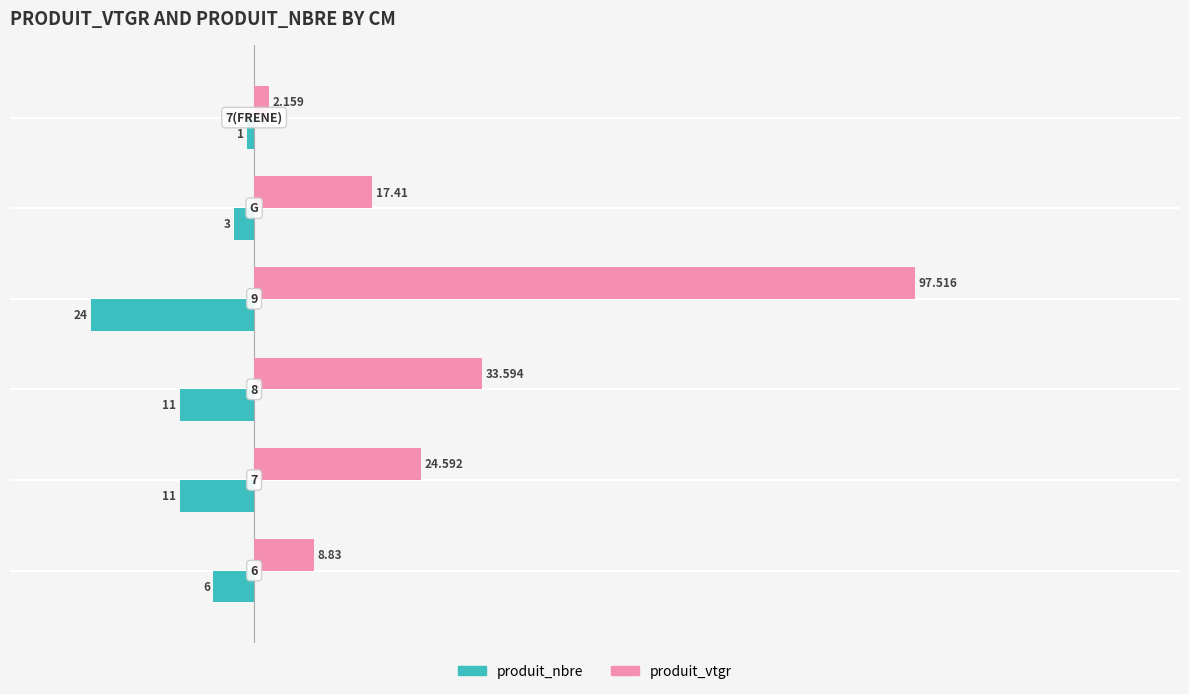

What are all the series names shown in the legend?

produit_nbre, produit_vtgr